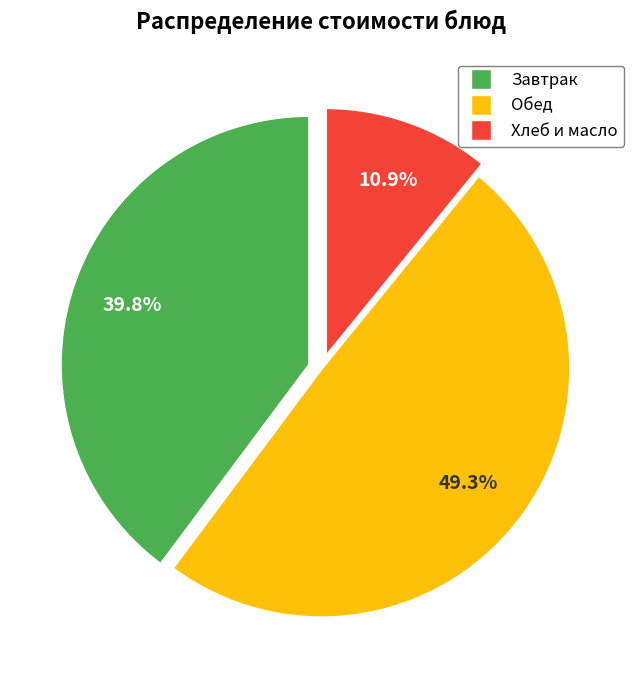

Is there any slice that represents more than half of the pie?

No